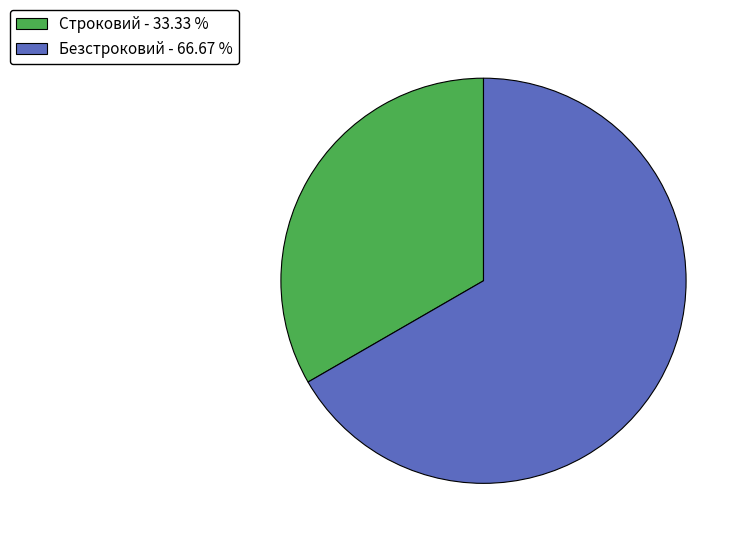

How many segments does this pie chart have?

2